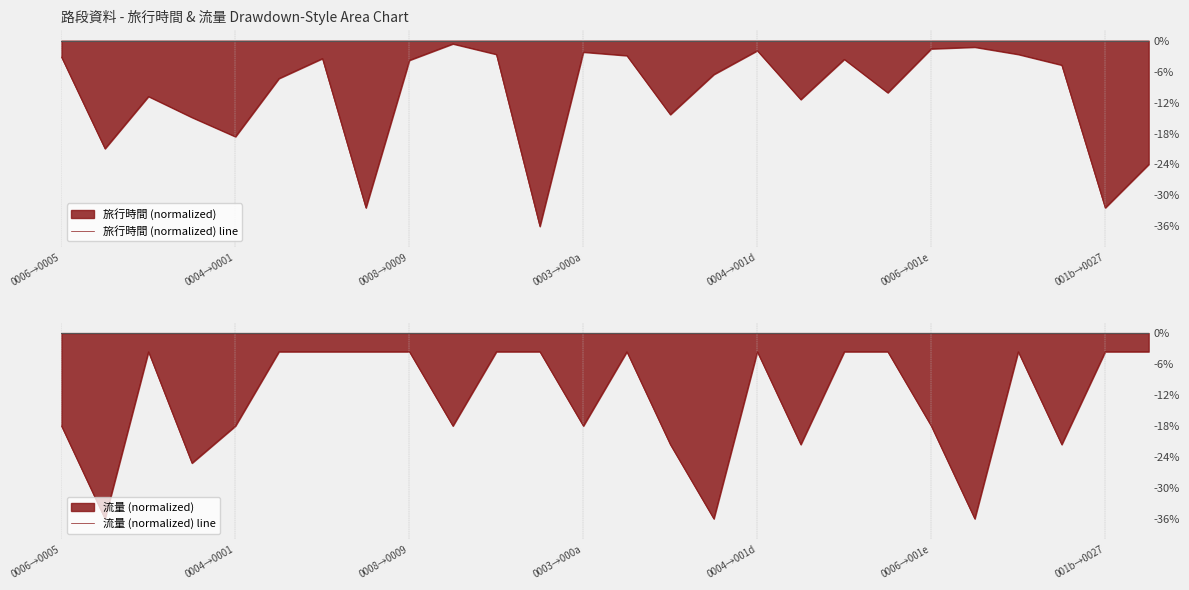

The 流量 (normalized) line series shows -28.4 at 0006→0005. True or false?

False